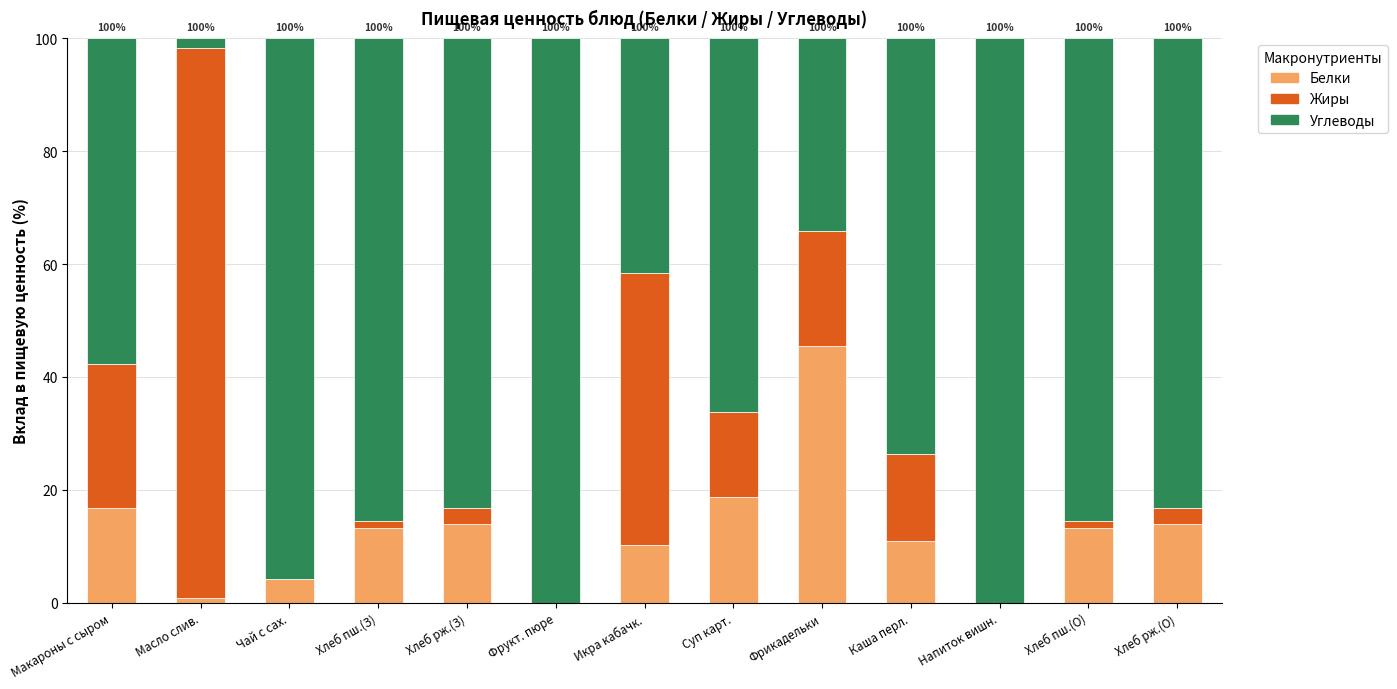

What is the highest value of the Белки series?

45.6